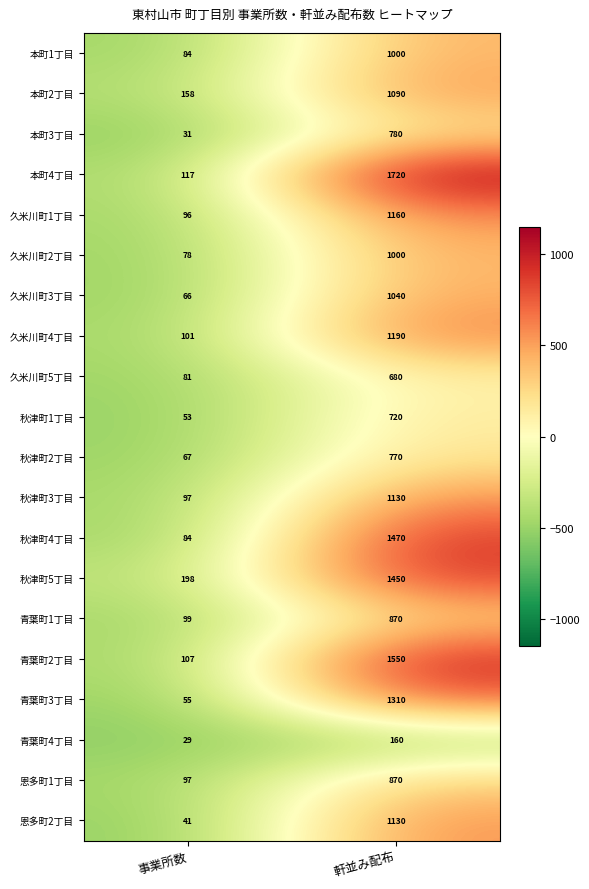

What is the difference between the maximum and minimum values in the 青葉町4丁目 series?

131